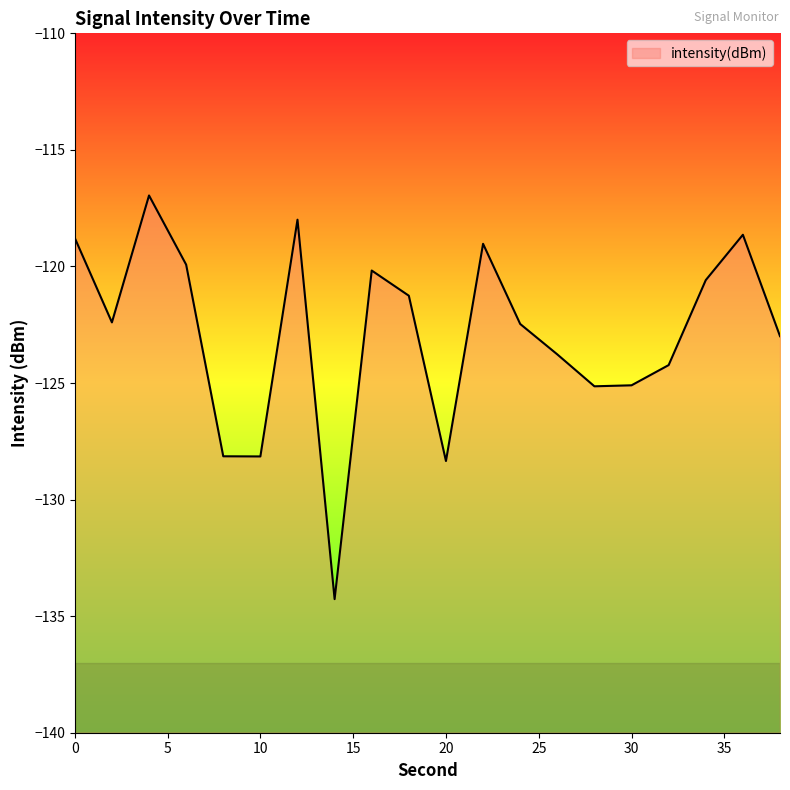

At which category does the chart reach its minimum across all series?

14